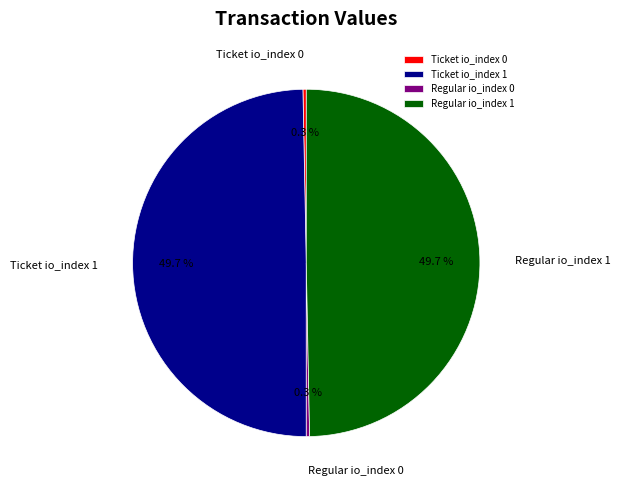

Does any single category account for the majority?

No